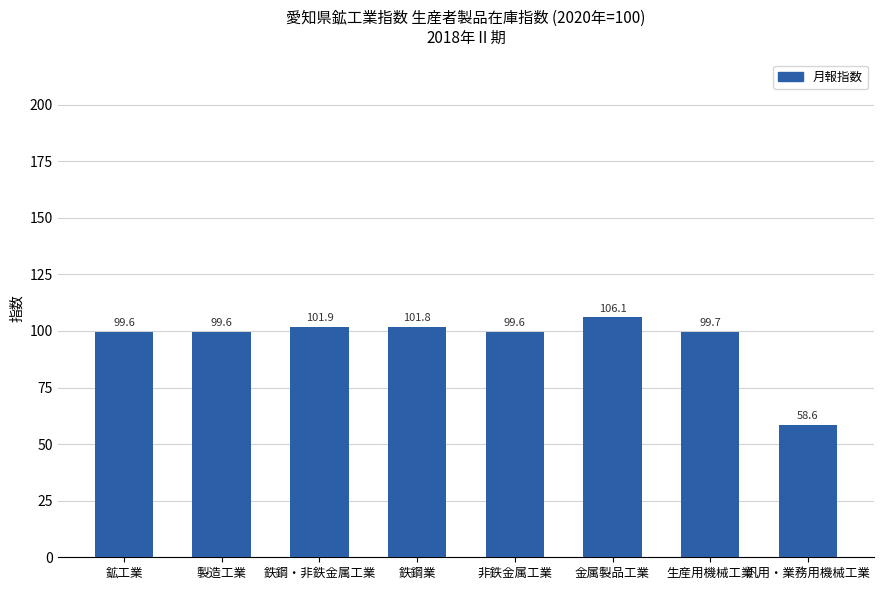

Is it true that the value at 金属製品工業 is 106.1?

True